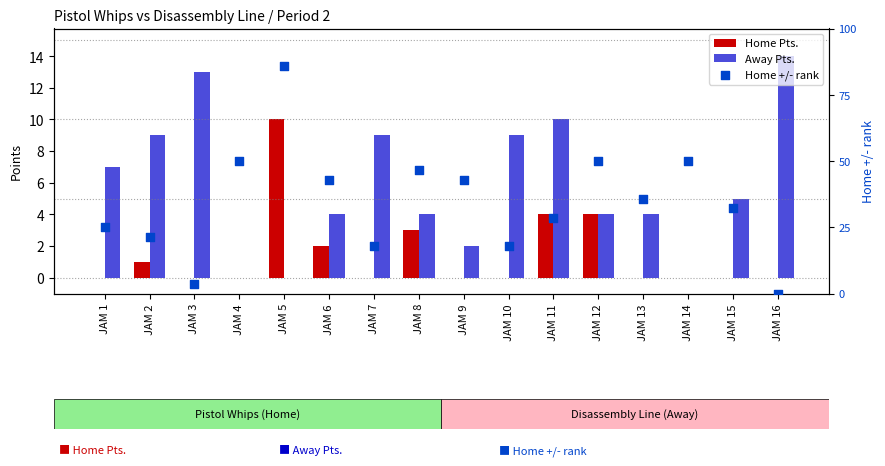

At which category is the sum across all series the highest?

JAM 5